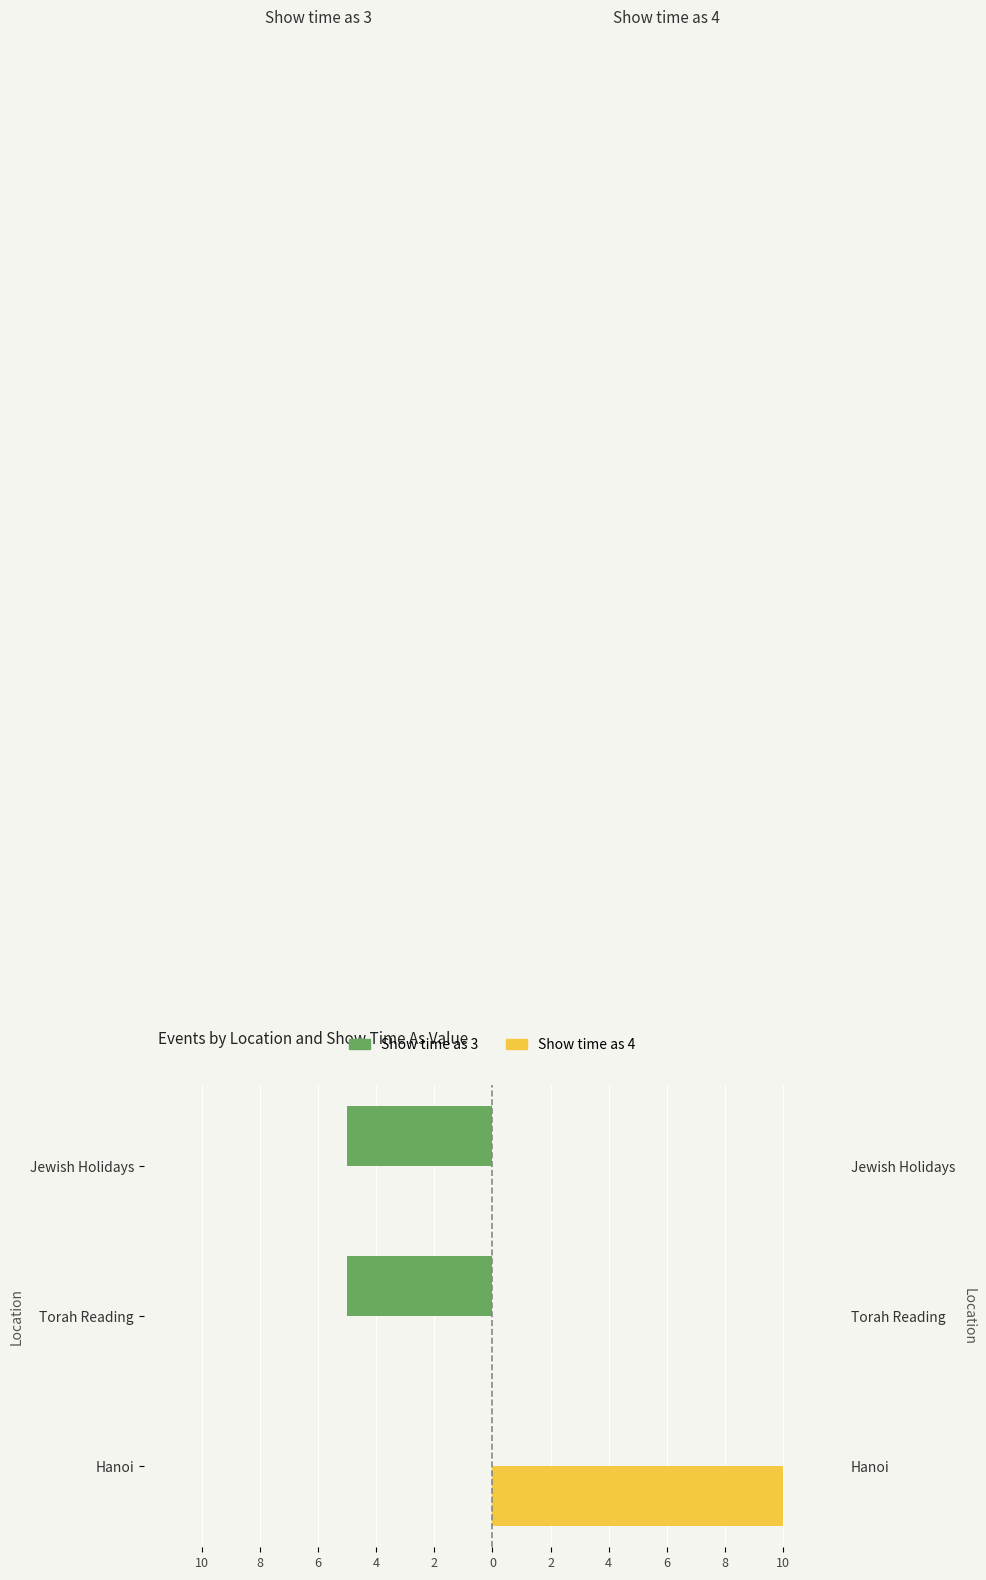

What are all the series names shown in the legend?

Show time as 3, Show time as 4